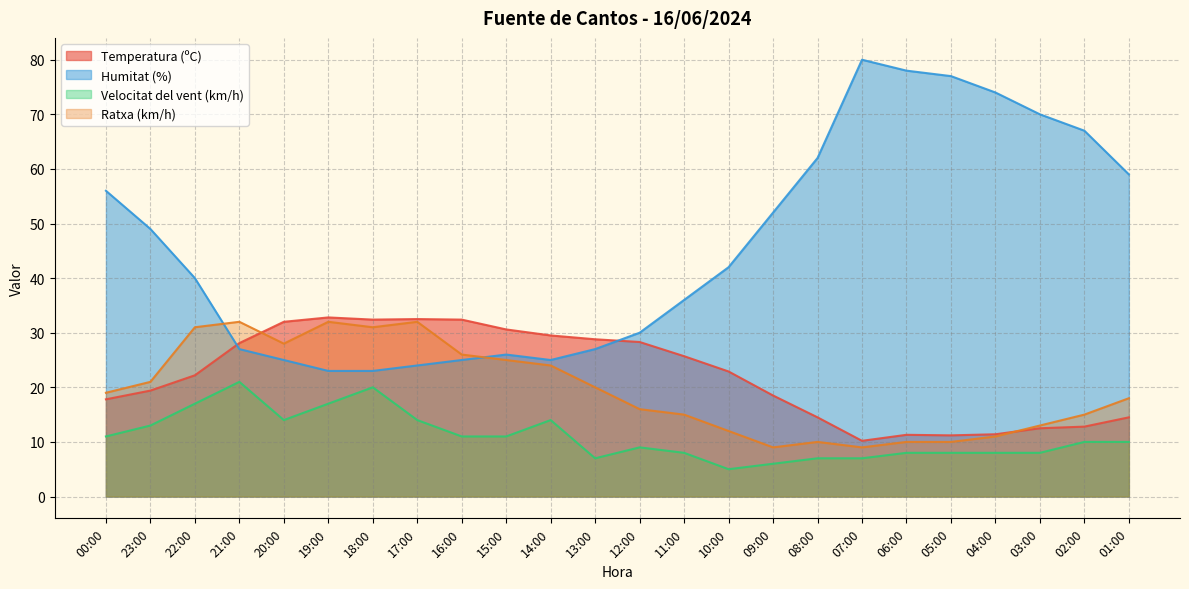

Is it true that Humitat (%) equals 102.3 at 02:00?

False